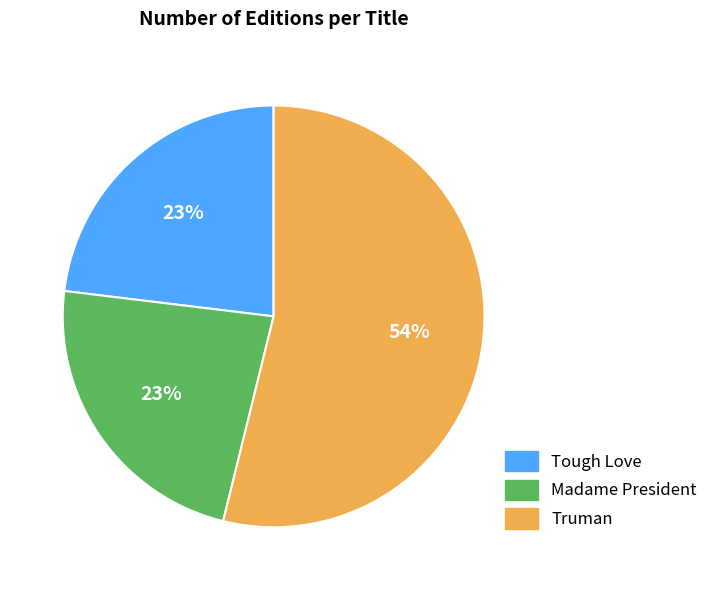

To the nearest percent, what is the difference between the Madame President and Truman slice percentages?

31%